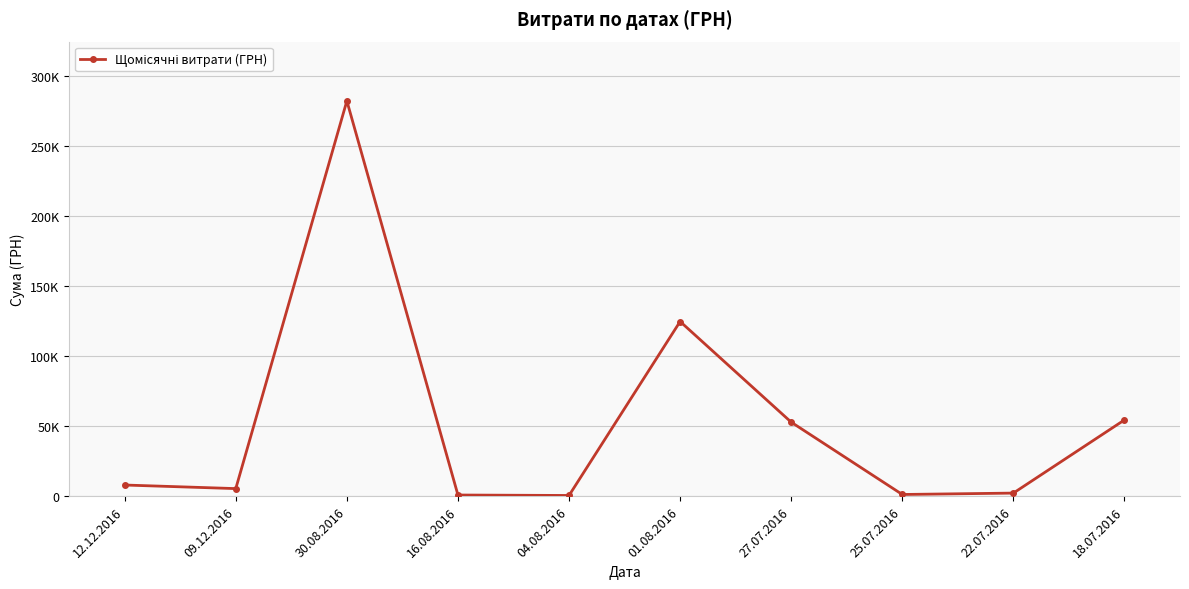

What is the difference between the values at 30.08.2016 and 12.12.2016?

274535.1